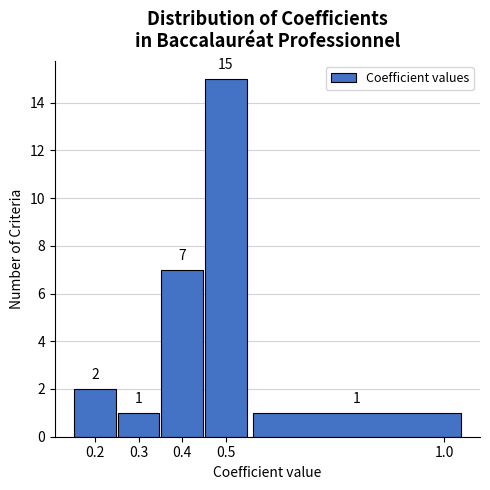

What is the height of the bar covering 0.55 to 1.05 on the x-axis?

1